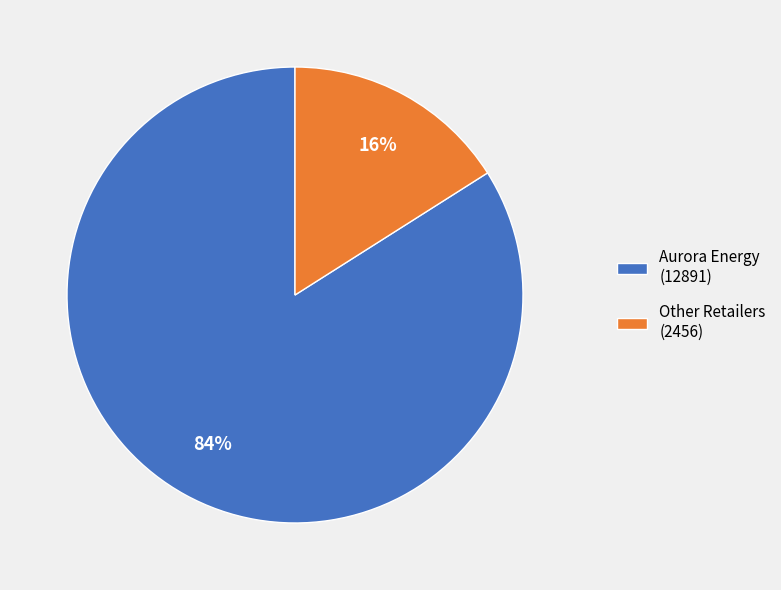

Combined, do Other Retailers (2456) and Aurora Energy (12891) account for over 50%?

Yes